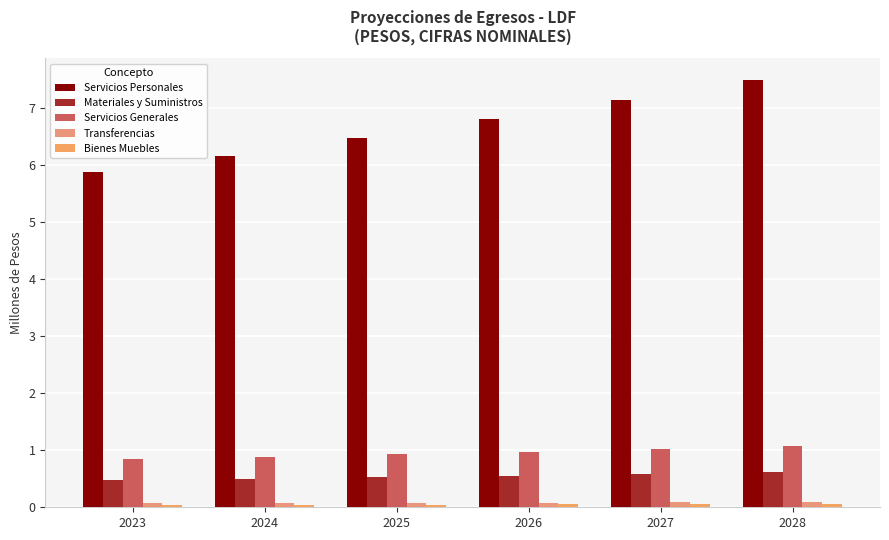

At which category does the chart reach its minimum across all series?

2023